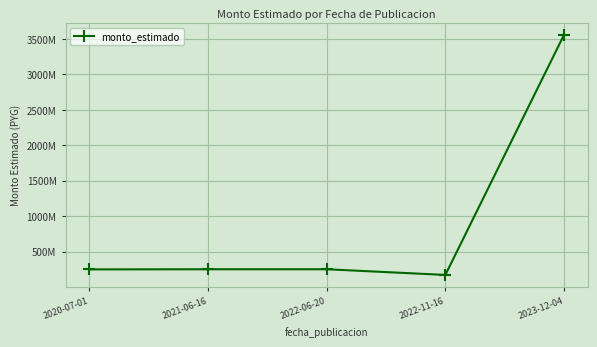

Is this an area chart (filled region under the line)?

No